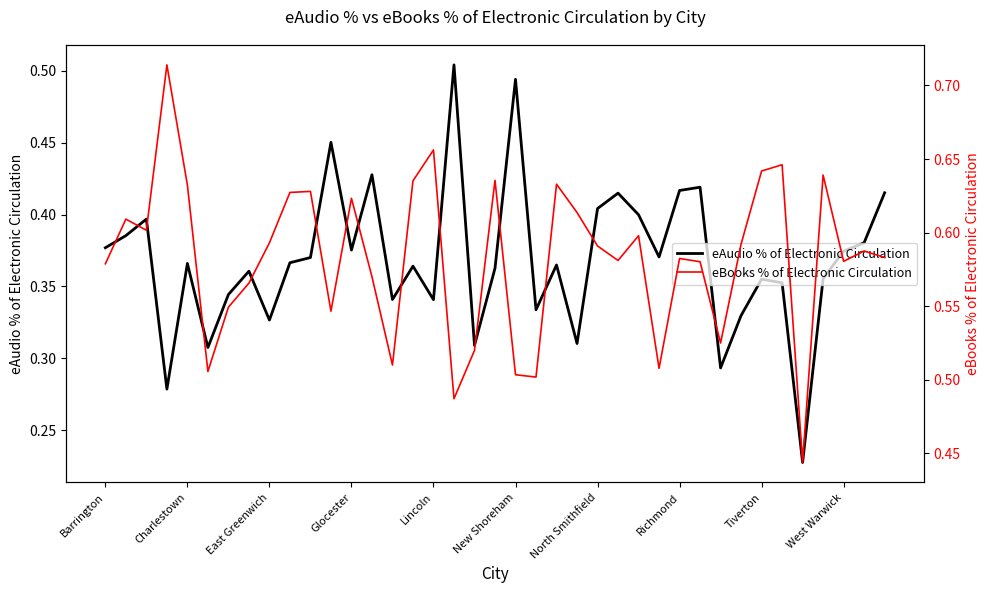

What is the difference between the second highest and second lowest values in the eAudio % of Electronic Circulation series?

0.2